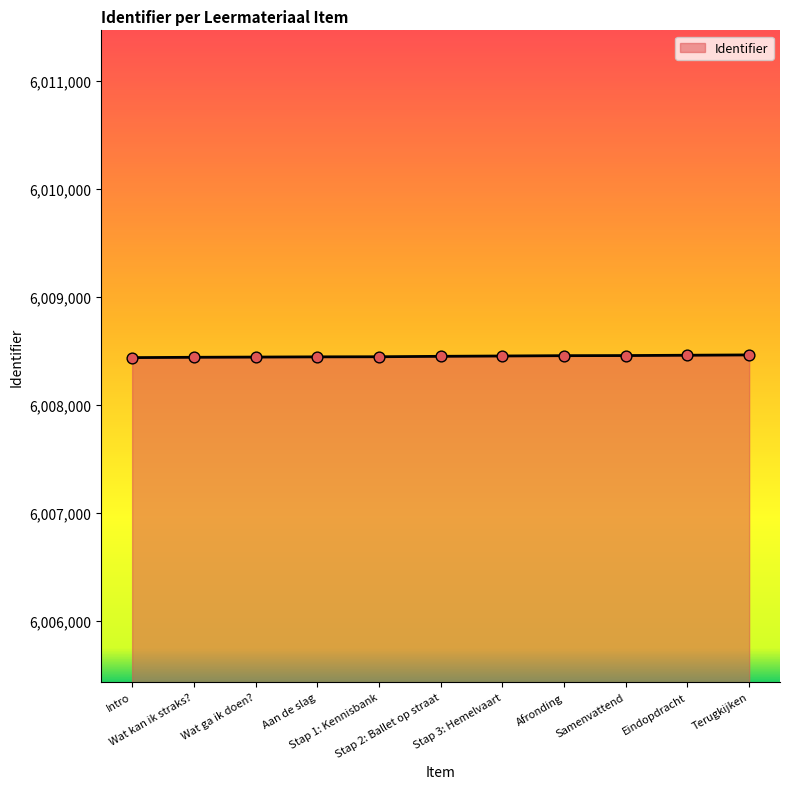

What is the maximum value shown in the chart?

6008463